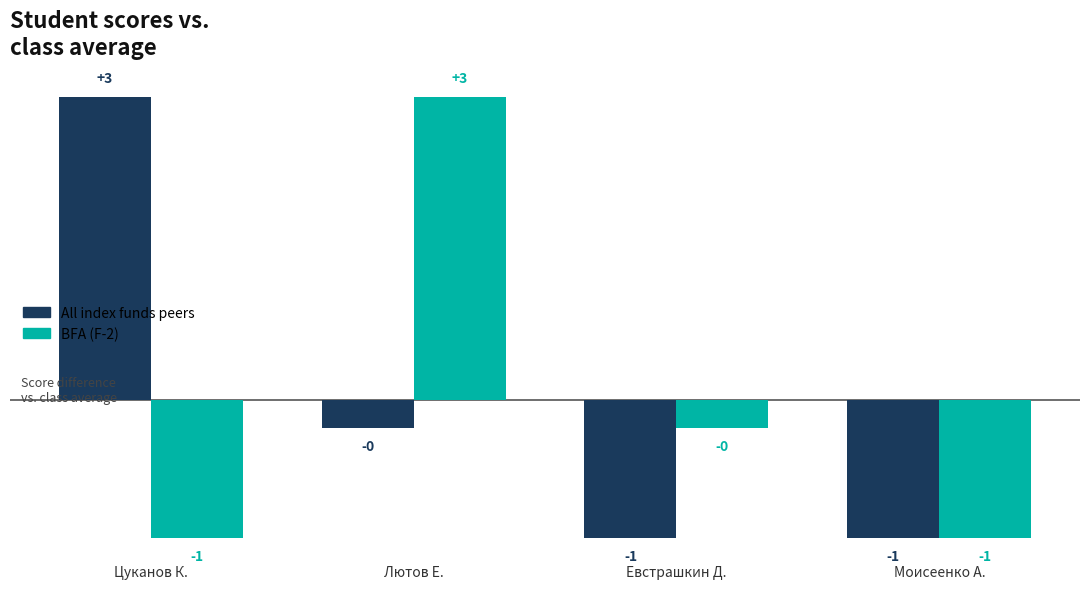

What is the difference between the second highest and minimum values in the BFA (F-2) series?

1.0